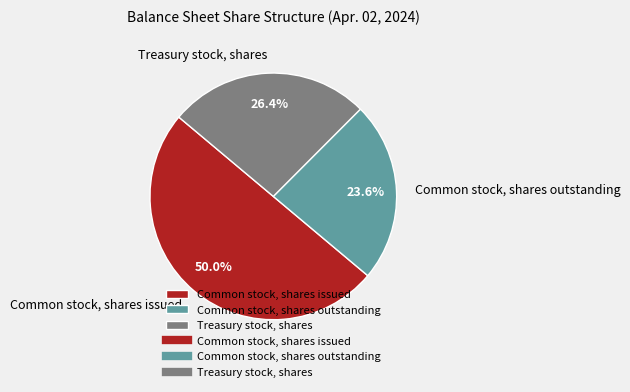

The Treasury stock, shares slice represents 38% of the pie. True or false?

False